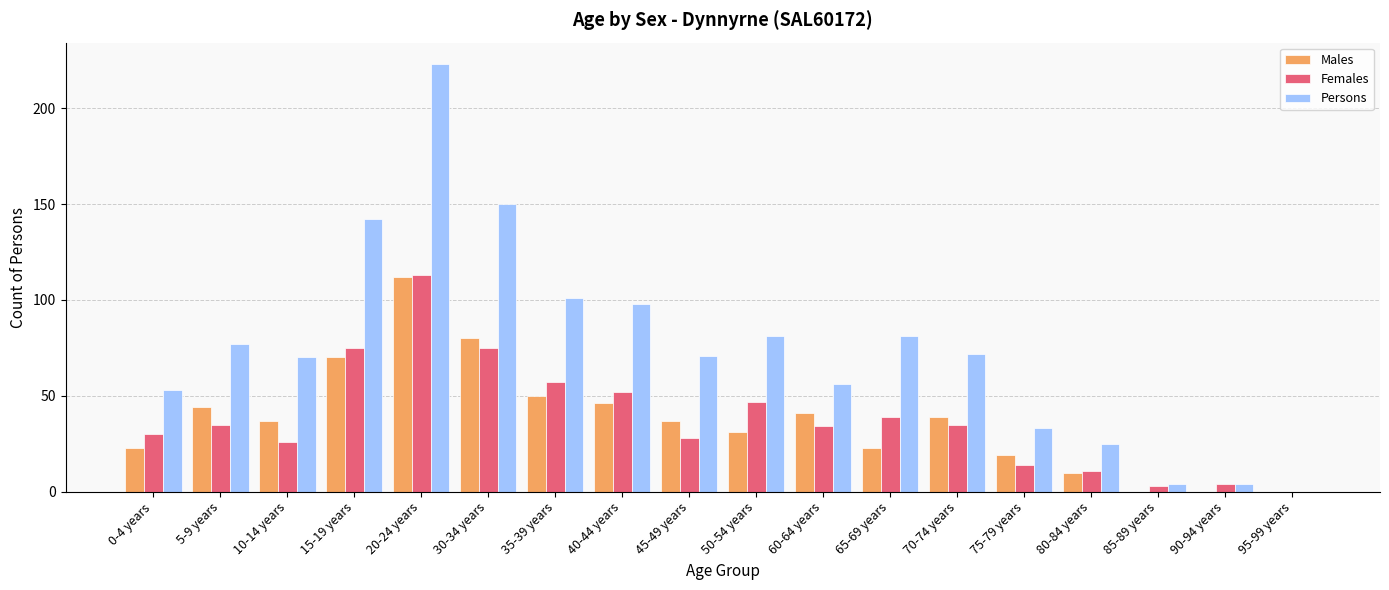

The value of Persons at 65-69 years is 81. True or false?

True